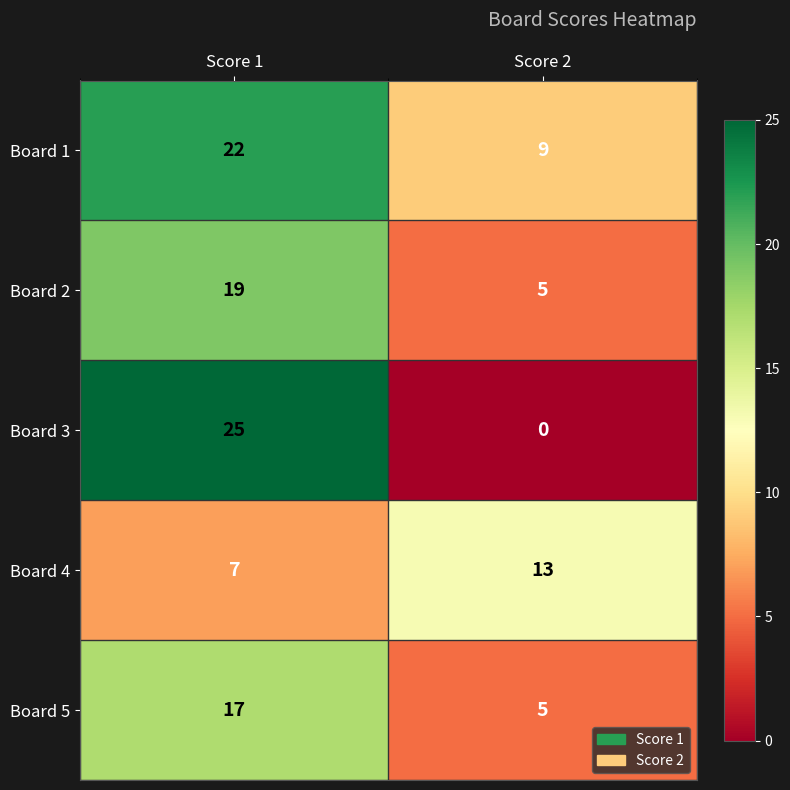

Rank the series by their maximum value, from lowest to highest.

Board 4, Board 5, Board 2, Board 1, Board 3